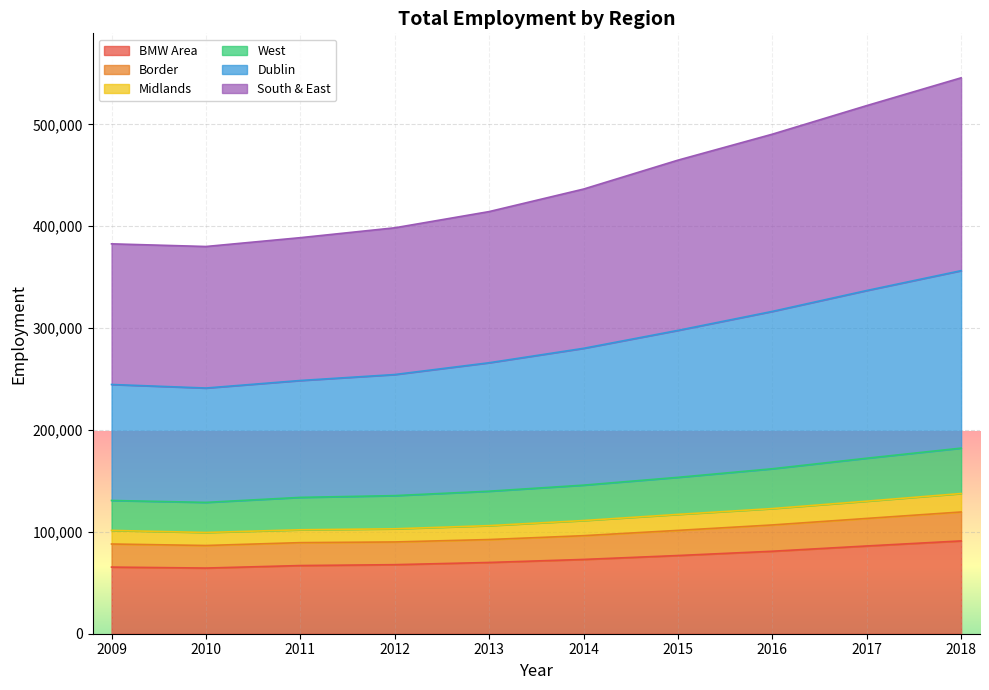

In South & East, how many points are lower than both neighbors (excluding endpoints)?

1